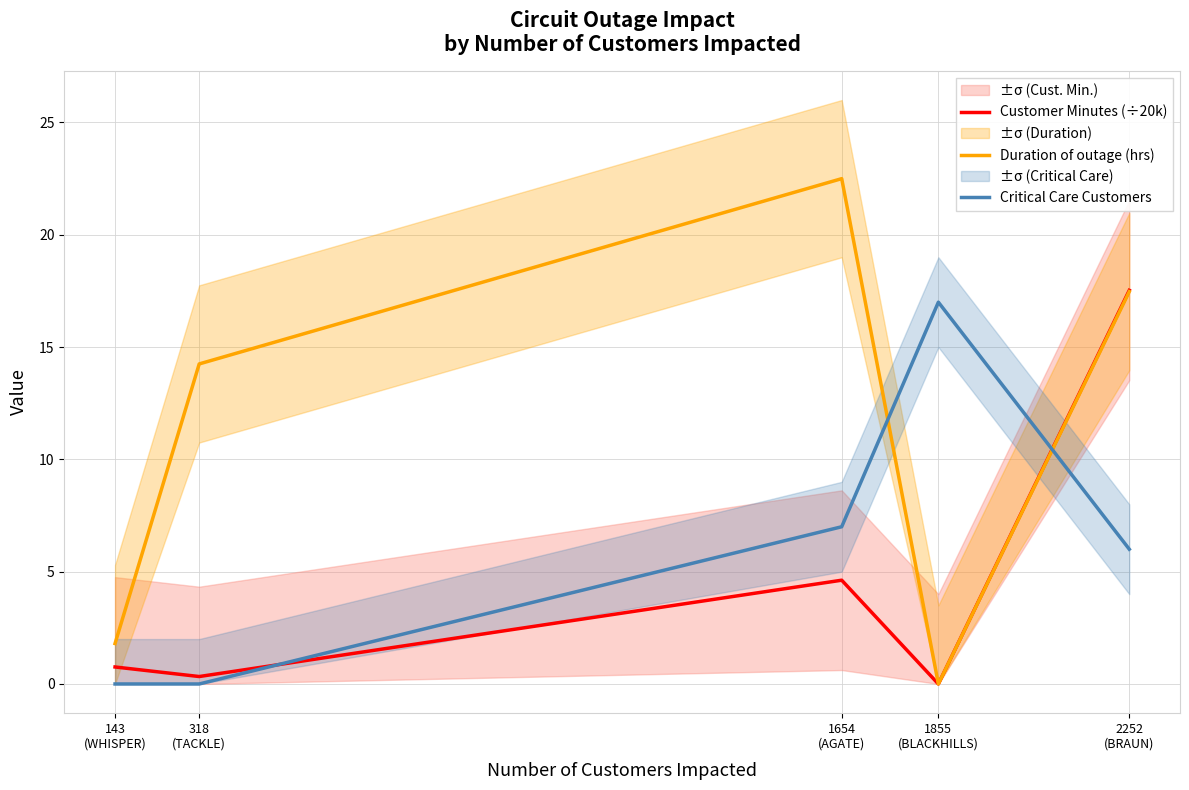

How many values in the Critical Care Customers series are below 6?

2